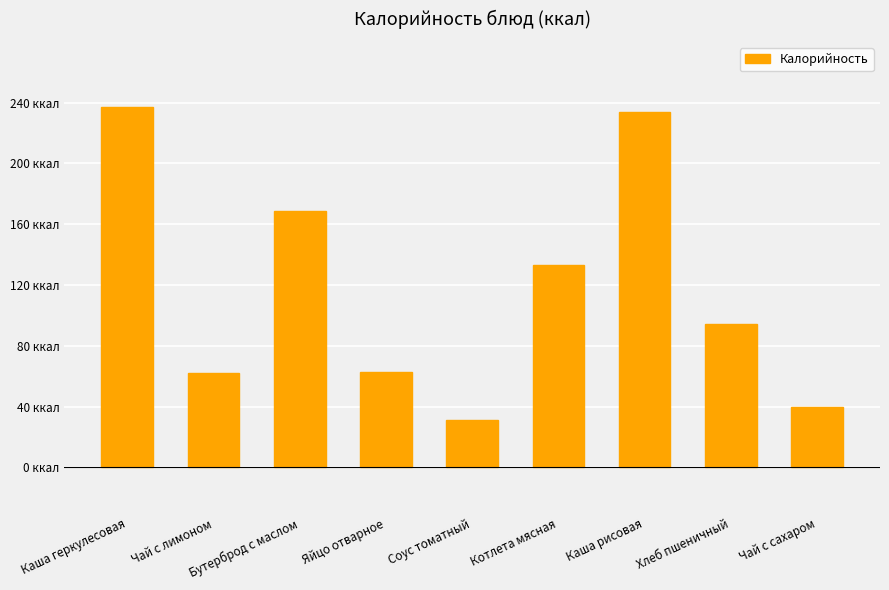

At which category does the chart reach its minimum across all series?

Соус томатный